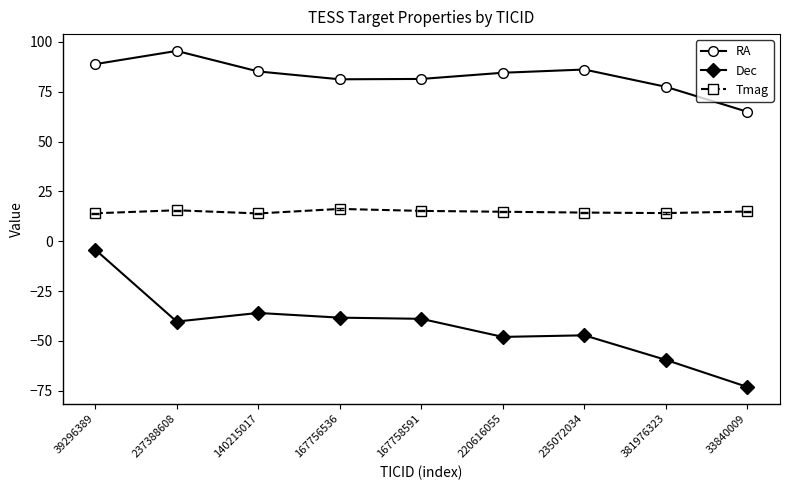

Which series changed the most between 39296389 and 235072034?

Dec